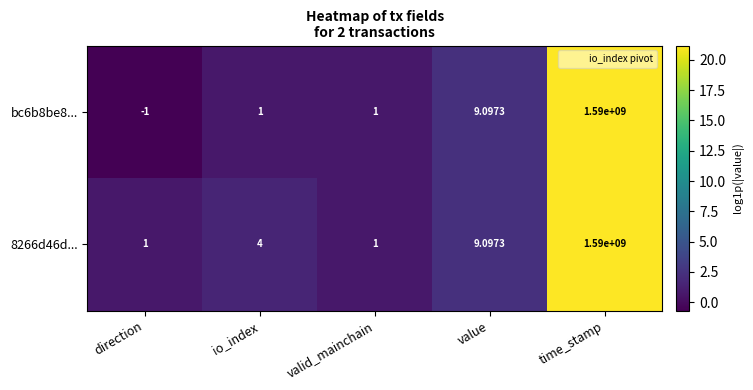

At which label is bc6b8be8... closest to 794999999?

value